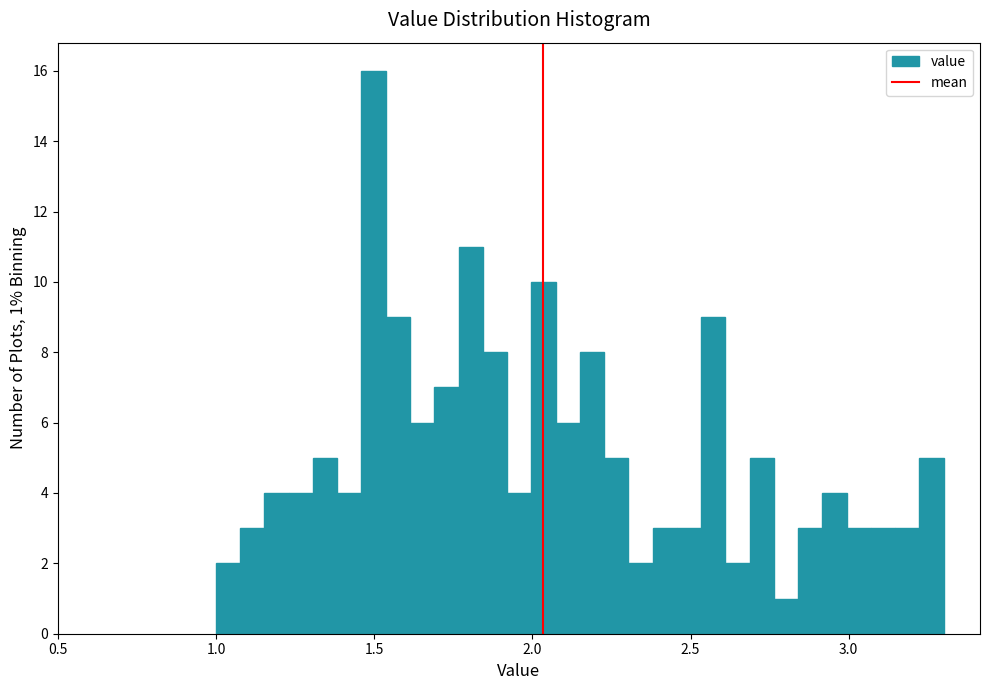

Around what value on the x-axis is the tallest bar? Give the approximate position of its centre, as read against the axis.

1.50